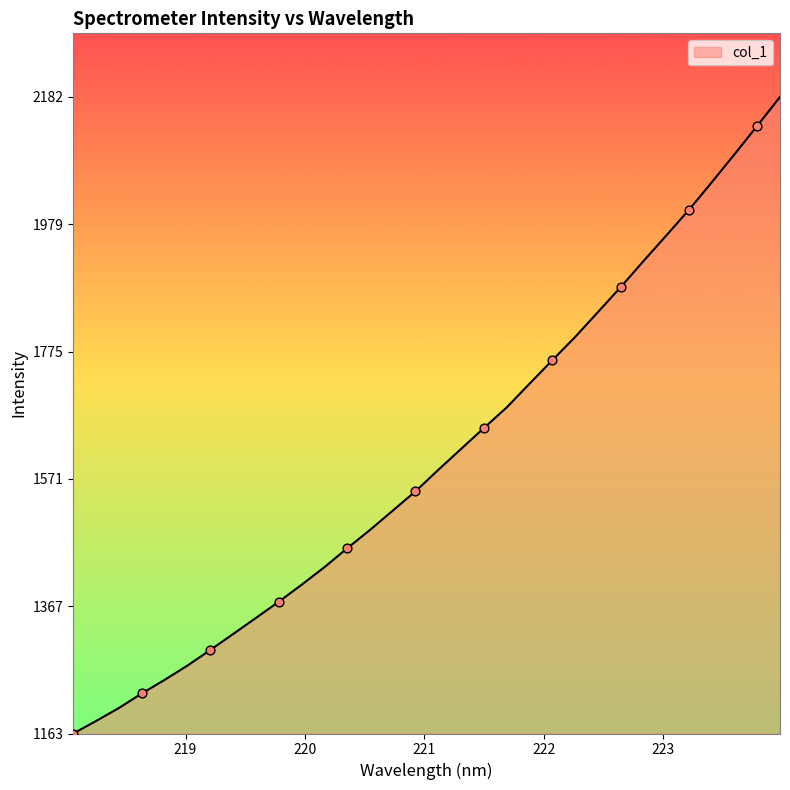

What is the smallest value displayed?

1162.9